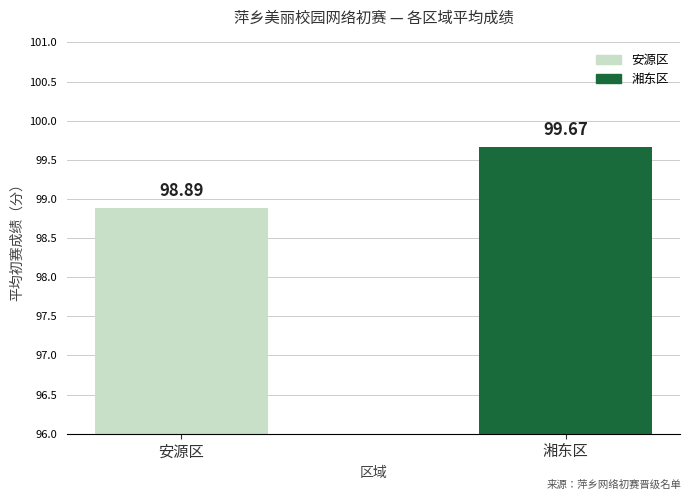

Between 湘东区 and 安源区, which is larger?

湘东区